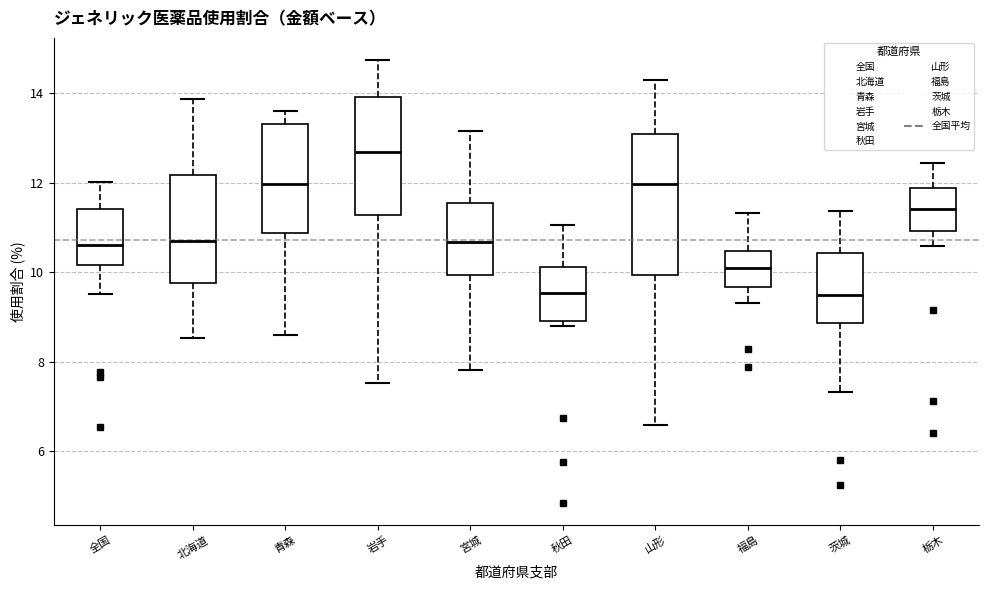

Comparing the boxes themselves (not the whiskers), which one is the tallest?

山形